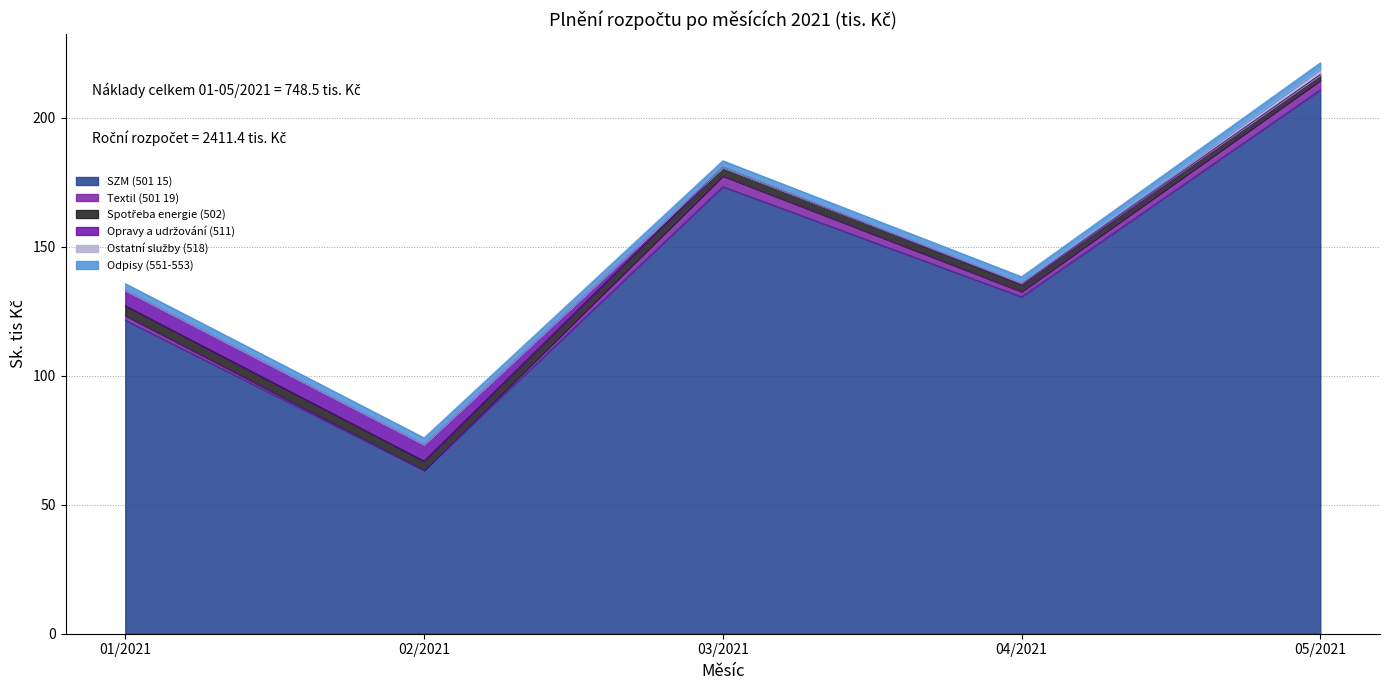

How many distinct data groups are displayed?

6